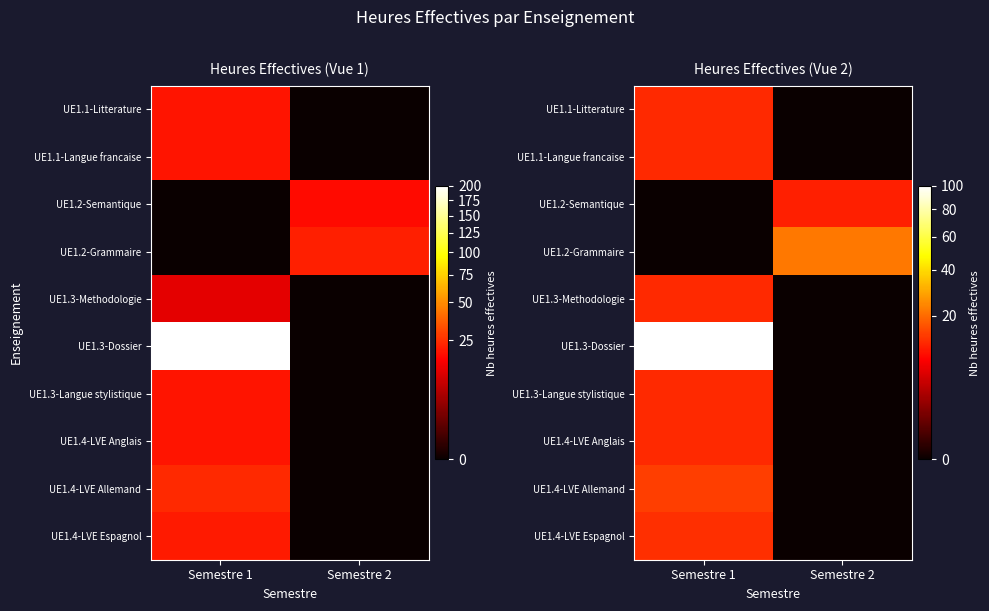

The value of UE1.2-Semantique at Semestre 2 is 10.8. True or false?

True